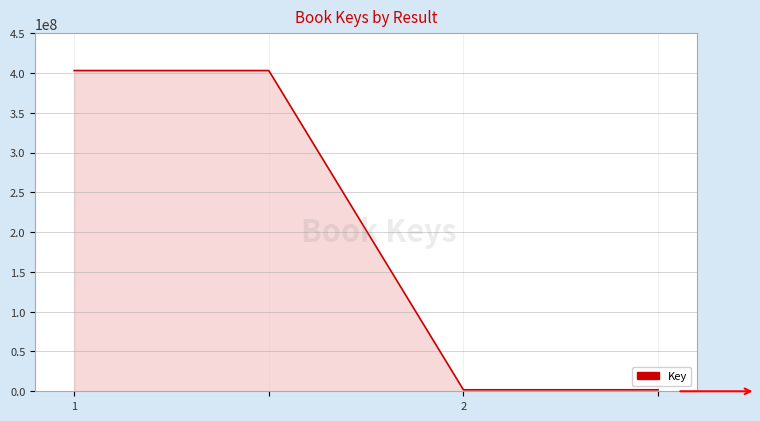

True or false: there are more than 1 points higher than both neighbors.

False